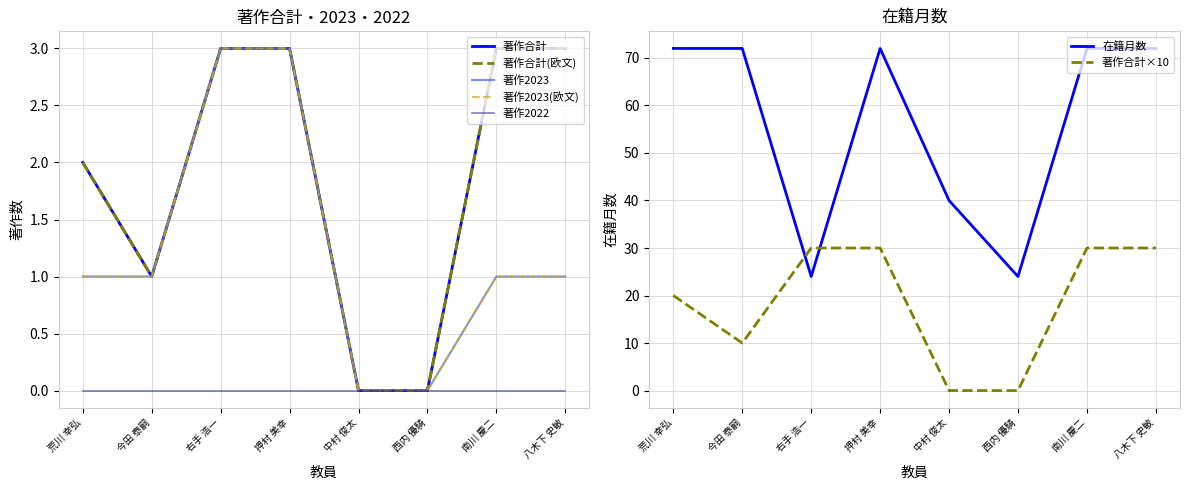

The 在籍月数 series shows 124 at 荒川 幸弘. True or false?

False